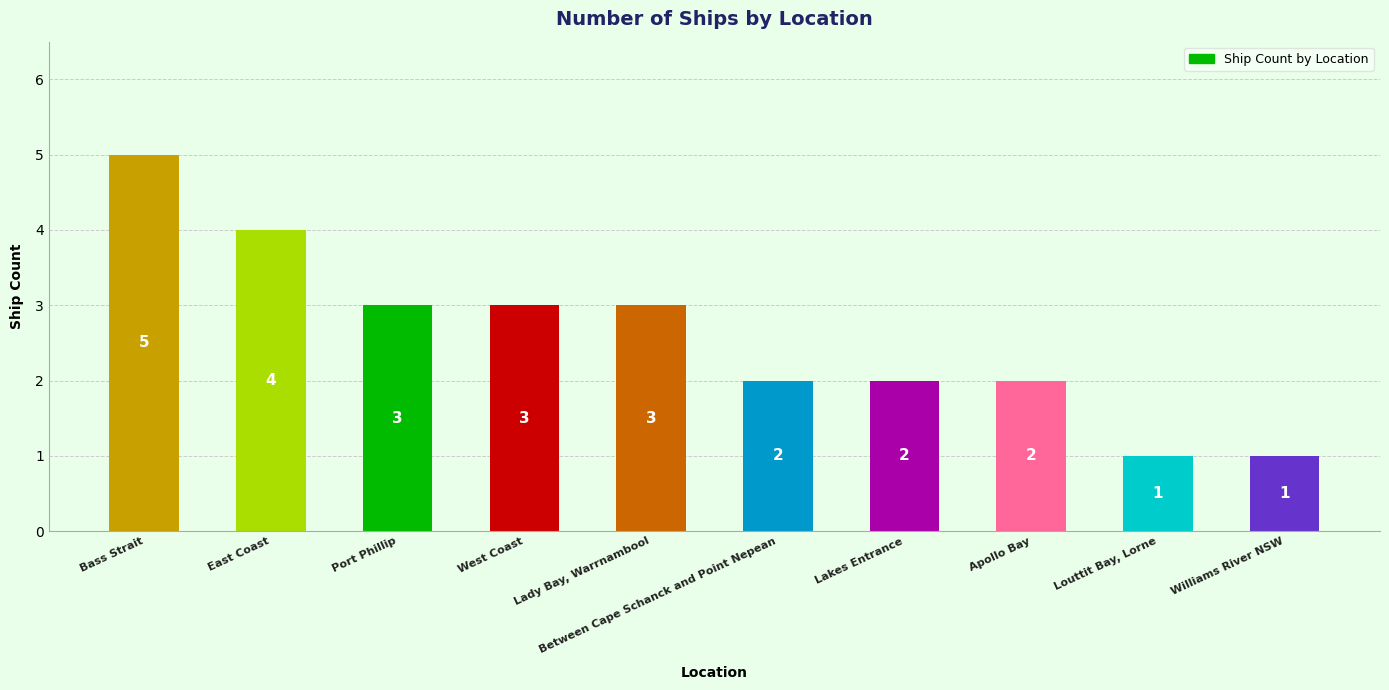

Reading left to right, extract all data points from this chart.

Bass Strait=5	East Coast=4	Port Phillip=3	West Coast=3	Lady Bay, Warrnambool=3	Between Cape Schanck and Point Nepean=2	Lakes Entrance=2	Apollo Bay=2	Louttit Bay, Lorne=1	Williams River NSW=1